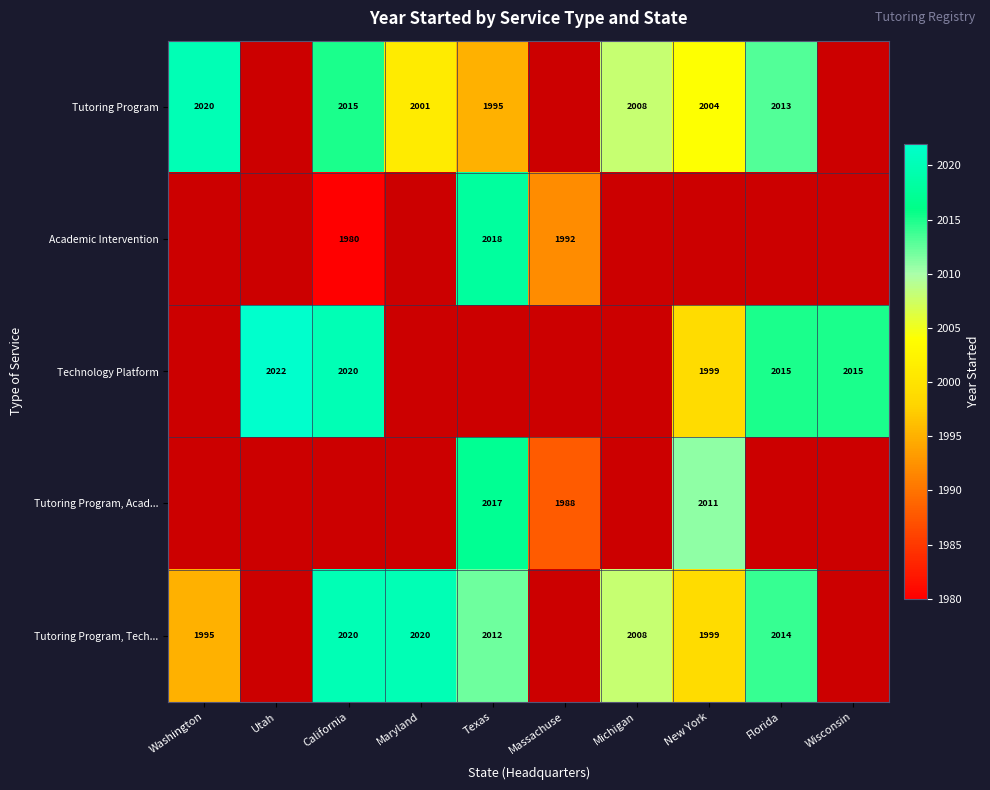

The Tutoring Program, Tech... series shows 1037 at Washington. True or false?

False